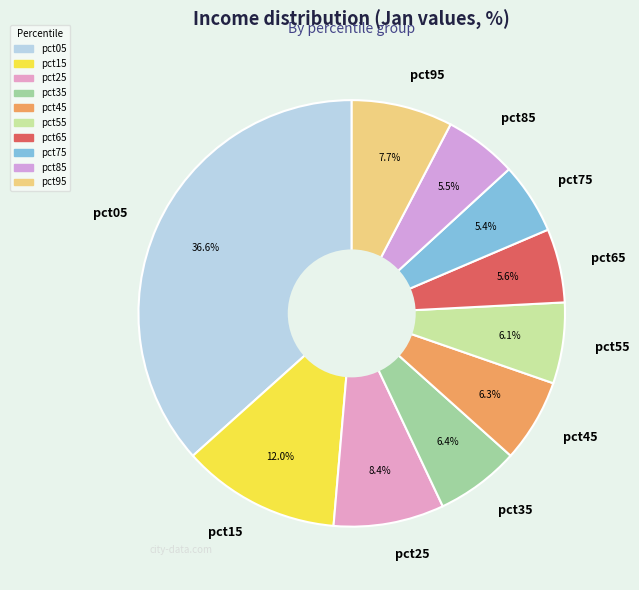

Does pct75 account for over 50% of the chart?

No